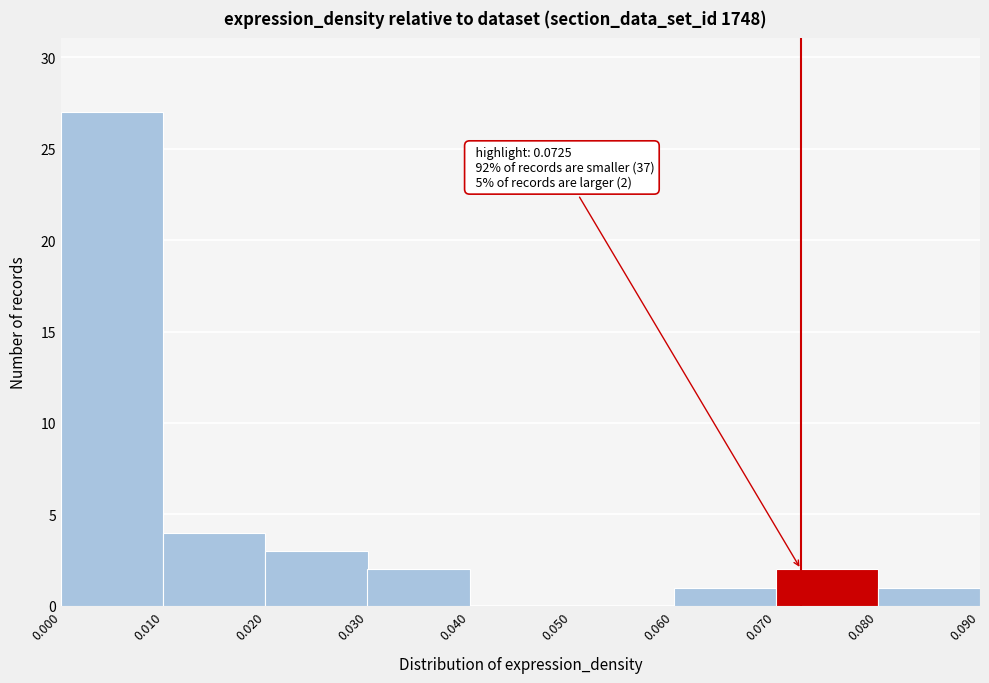

Which range on the x-axis has the tallest bar?

0.000 to 0.010